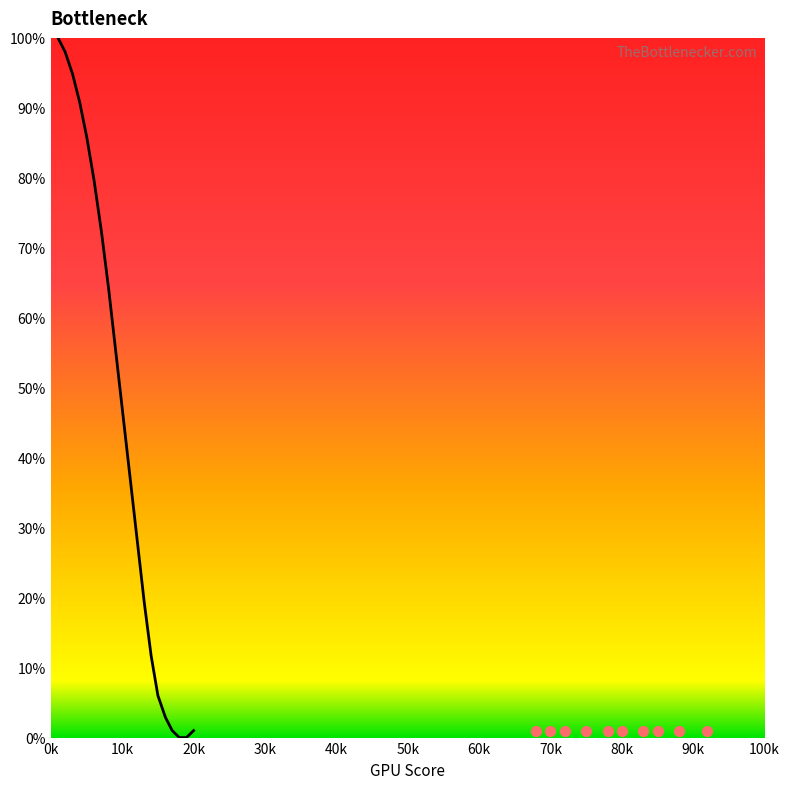

Which has a higher value, 13 or 18?

13